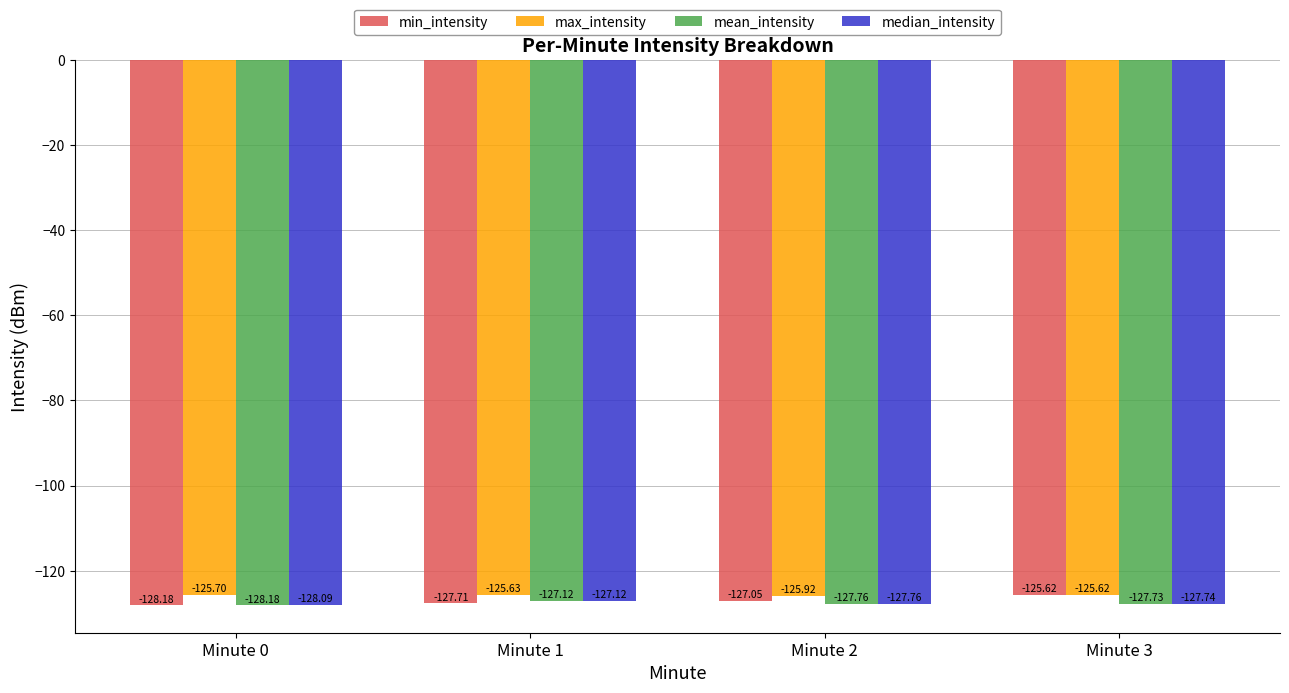

Are the bars horizontal?

No